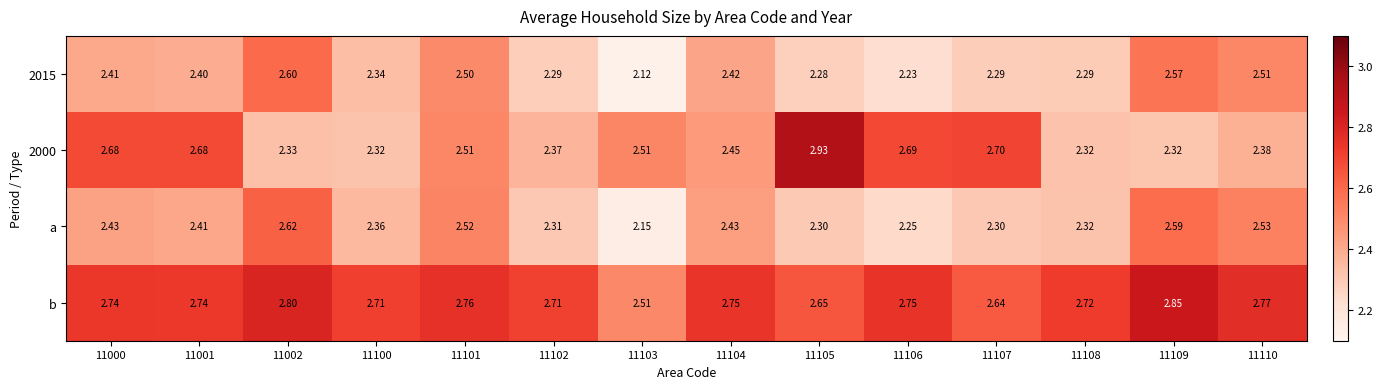

Rank the series at 11101 from lowest to highest value.

2015, 2000, a, b